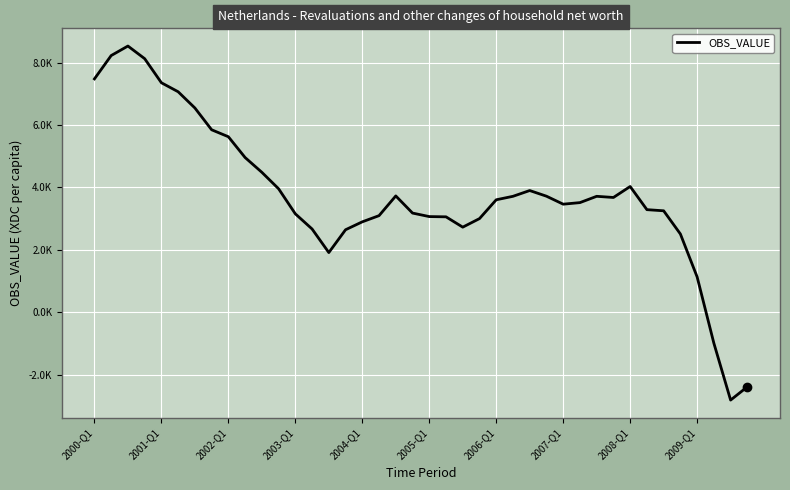

What is the difference between the maximum and minimum values?

11341.1